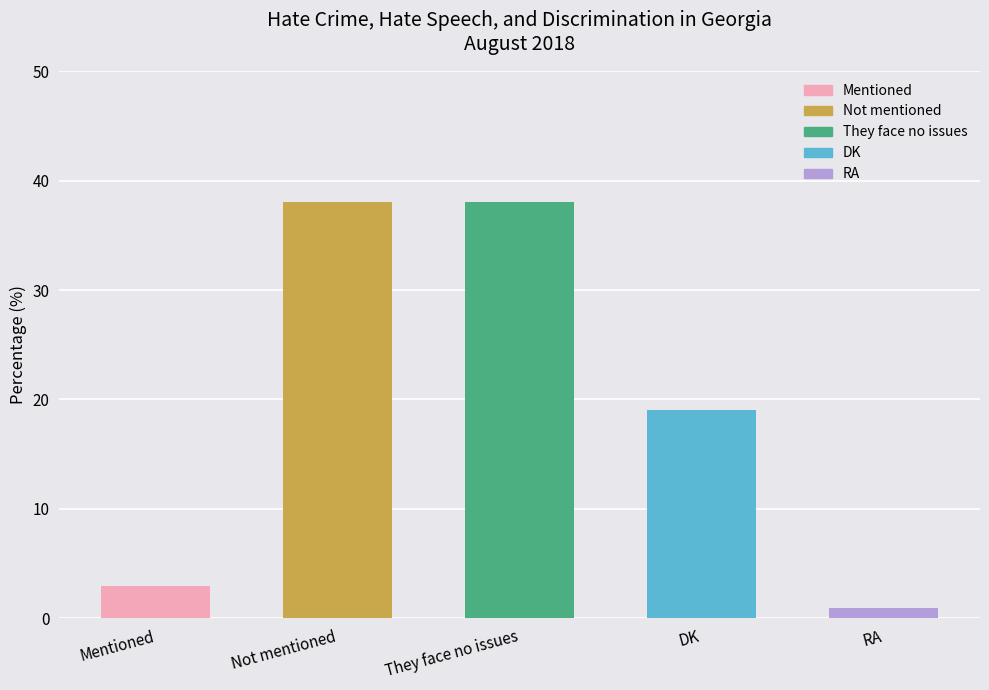

What is the difference between the values at Not mentioned and Mentioned?

35